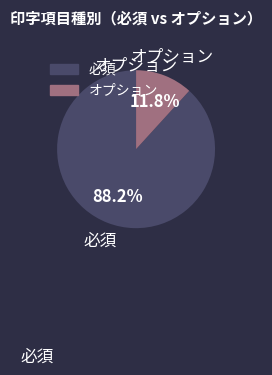

The 必須 slice represents 99% of the pie. True or false?

False